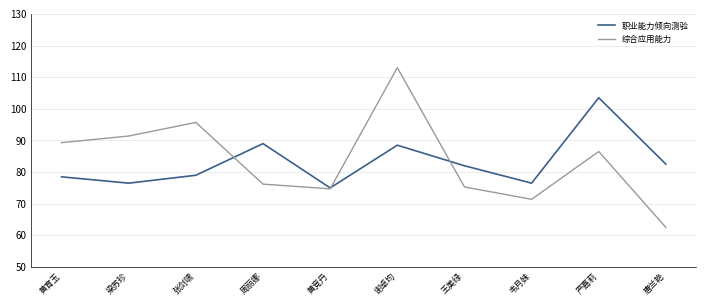

Which label corresponds to the largest value in the chart?

谢卓均